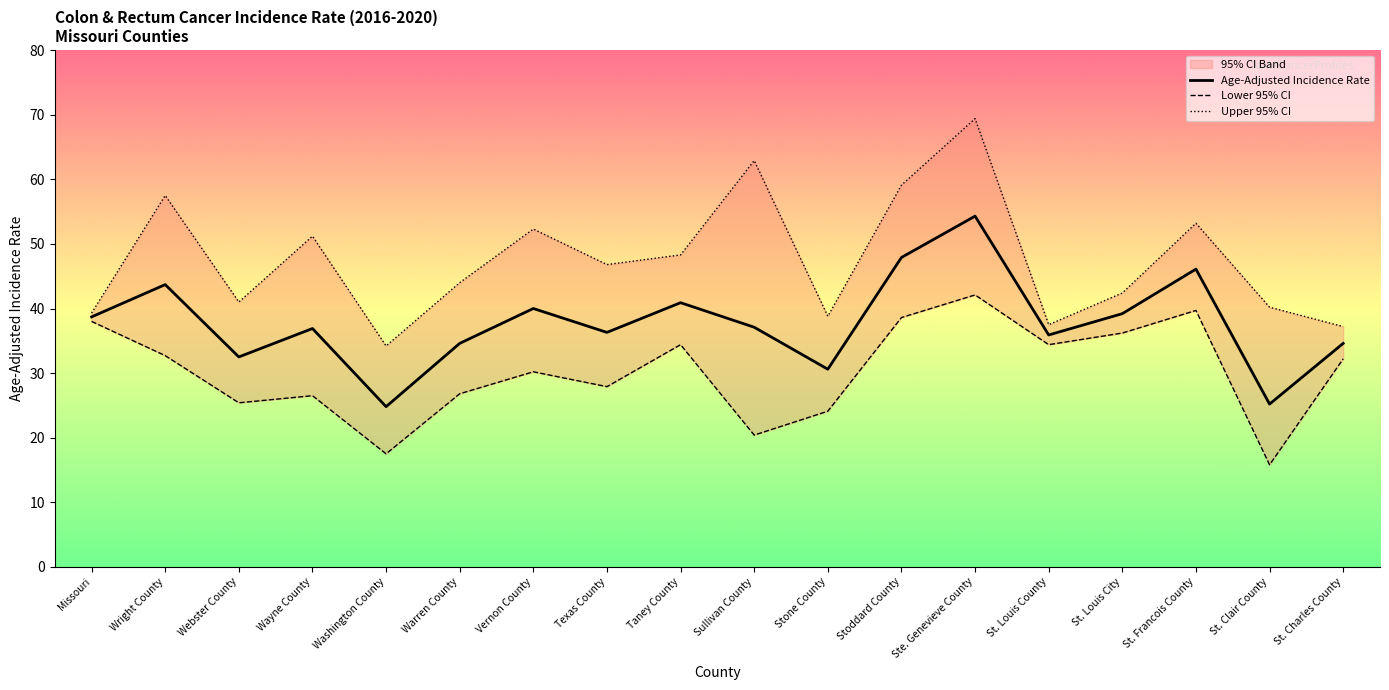

Where does the Upper 95% CI series first go above 46?

Wright County